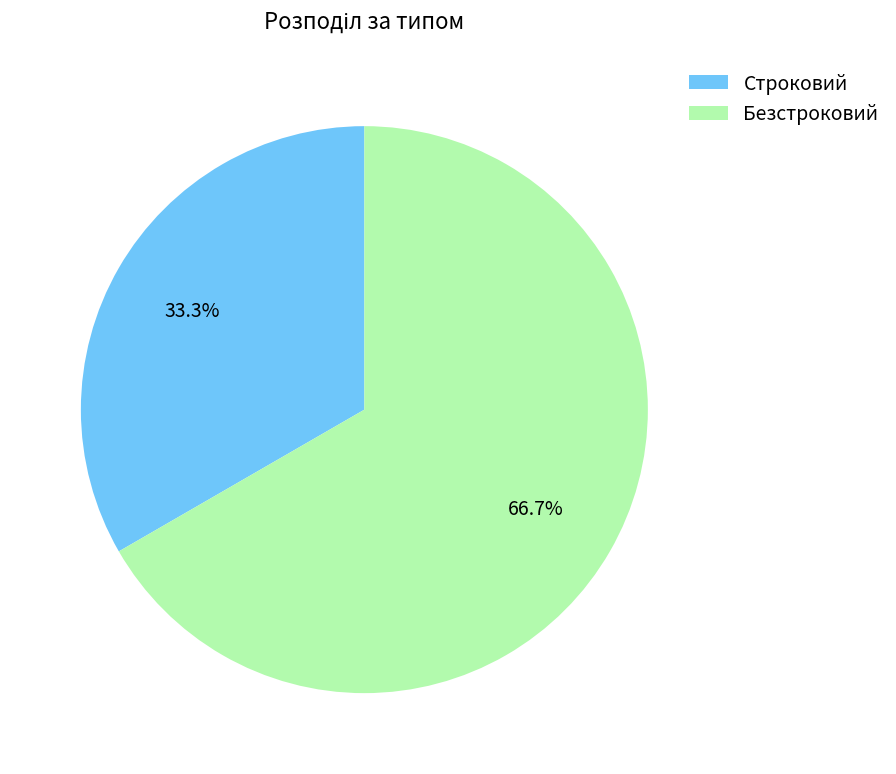

Is Строковий the majority of the pie?

No